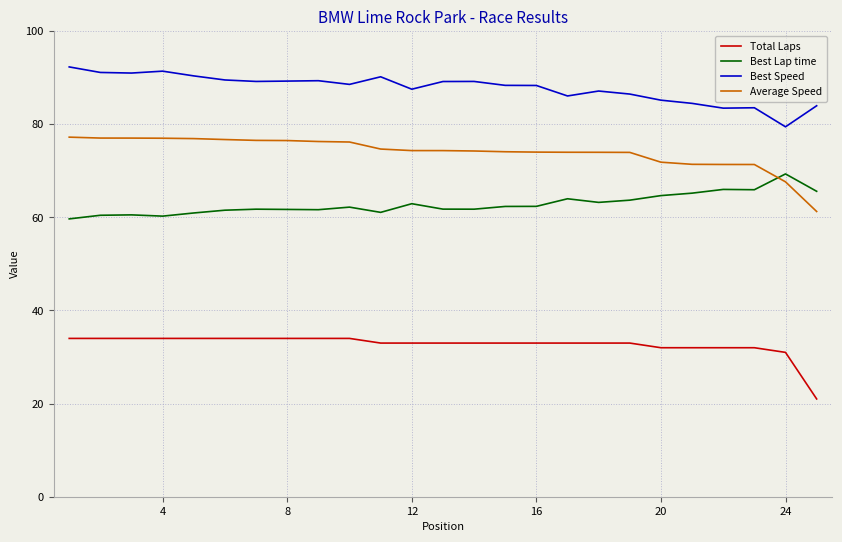

List the series in order of their overall mean, lowest first.

Total Laps, Best Lap time, Average Speed, Best Speed